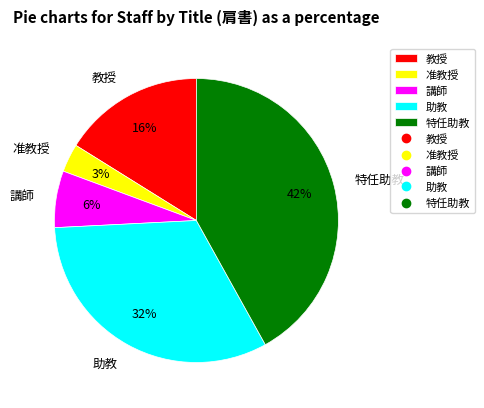

Does 特任助教 represent more than half of the total?

No